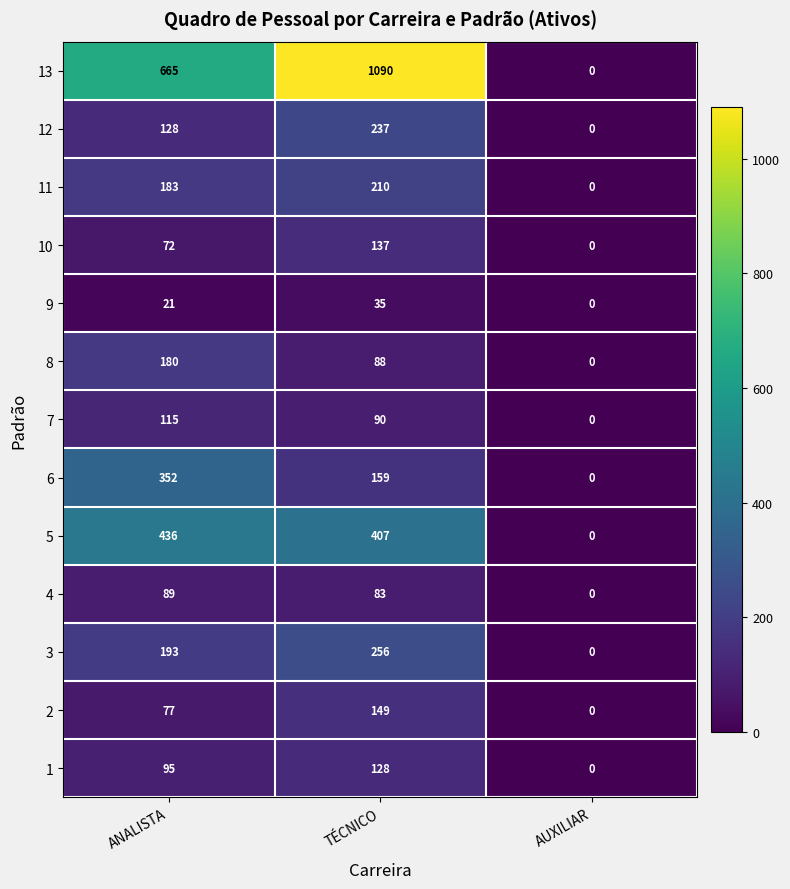

Between ANALISTA and TÉCNICO, which series saw the biggest shift?

13